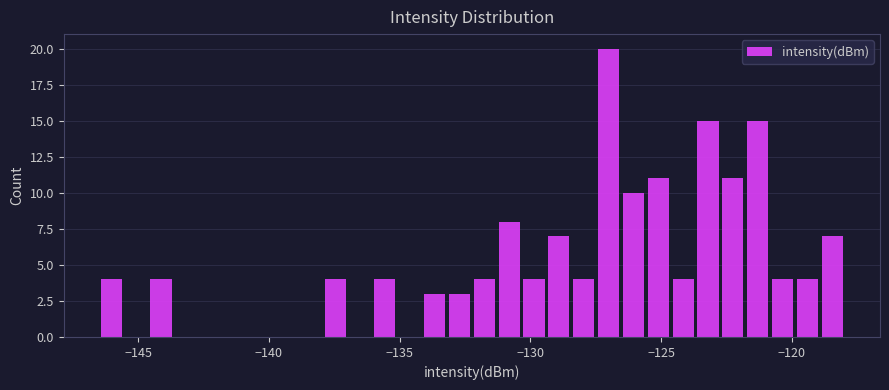

Around what value on the x-axis is the tallest bar? Give the approximate position of its centre, as read against the axis.

-127.0